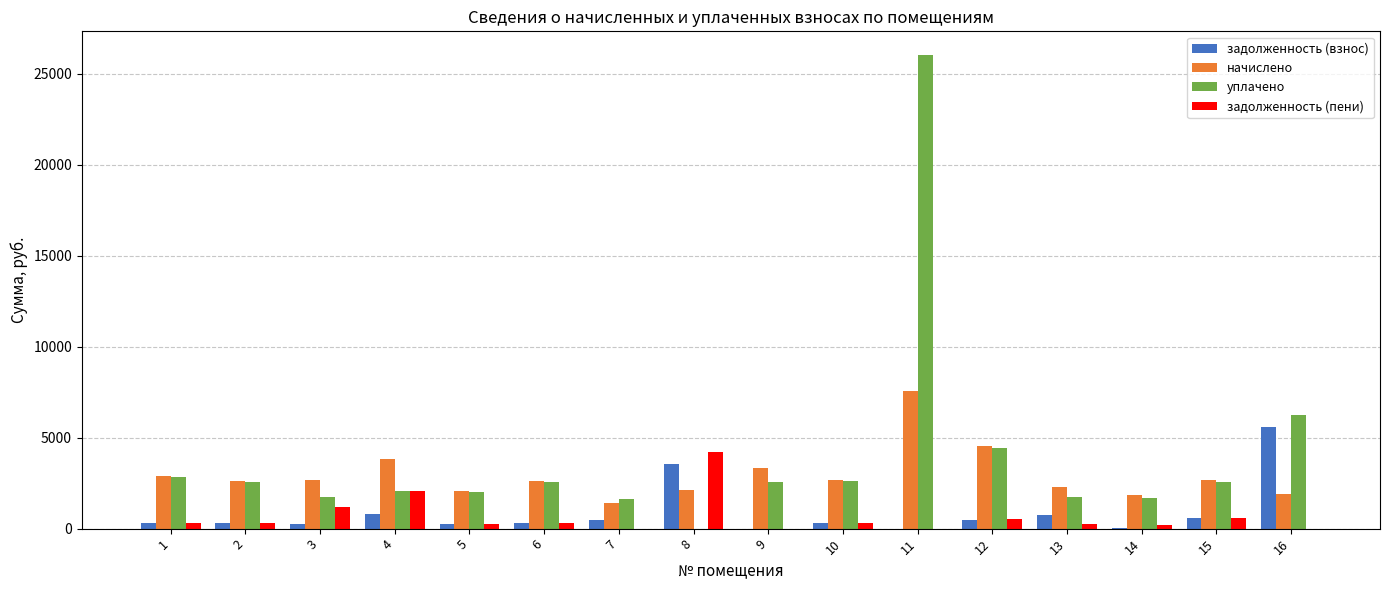

What is the total value across all series at 8?

9882.5